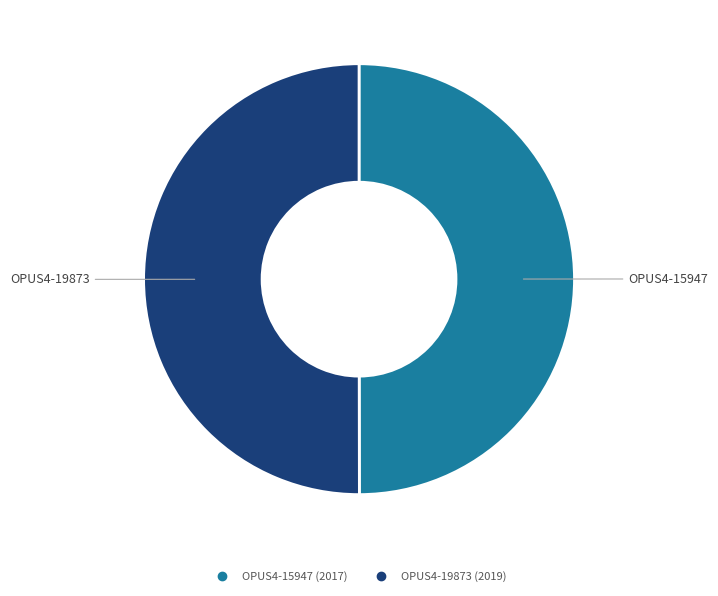

Is it true that OPUS4-15947 is 50% of the pie?

True